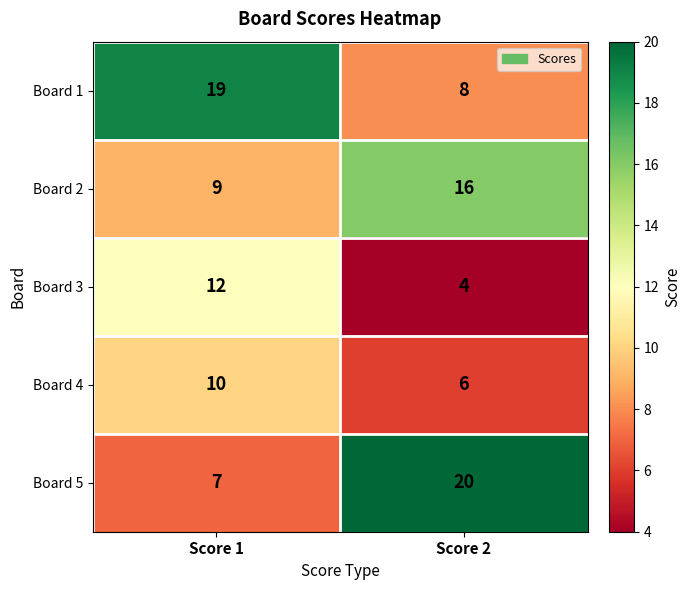

Which series has the widest spread of values?

Board 5